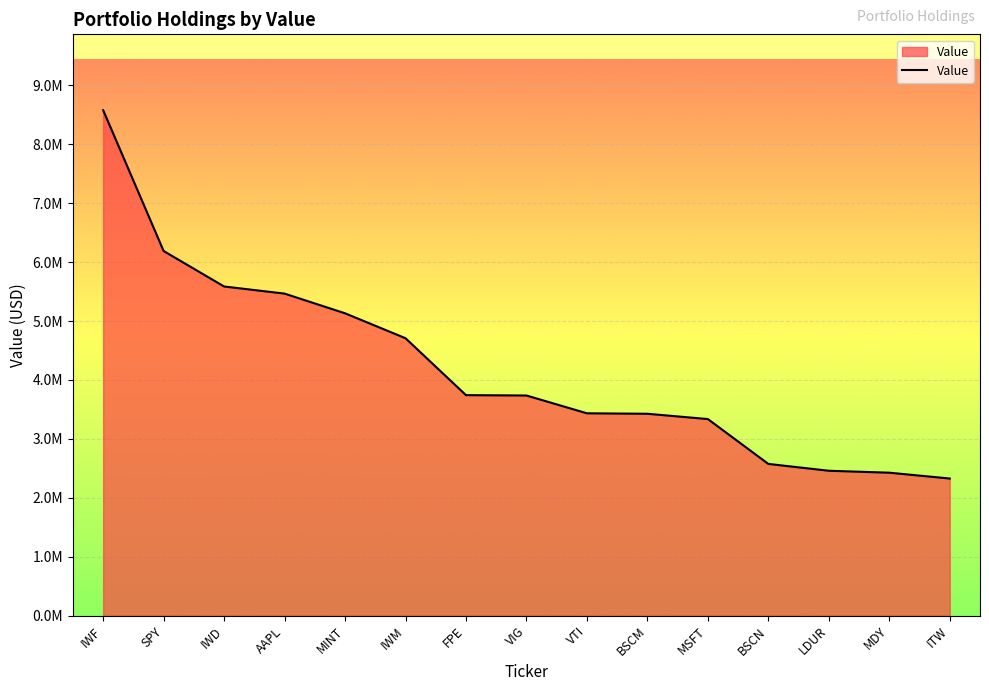

Is this an area chart (filled region under the line)?

Yes